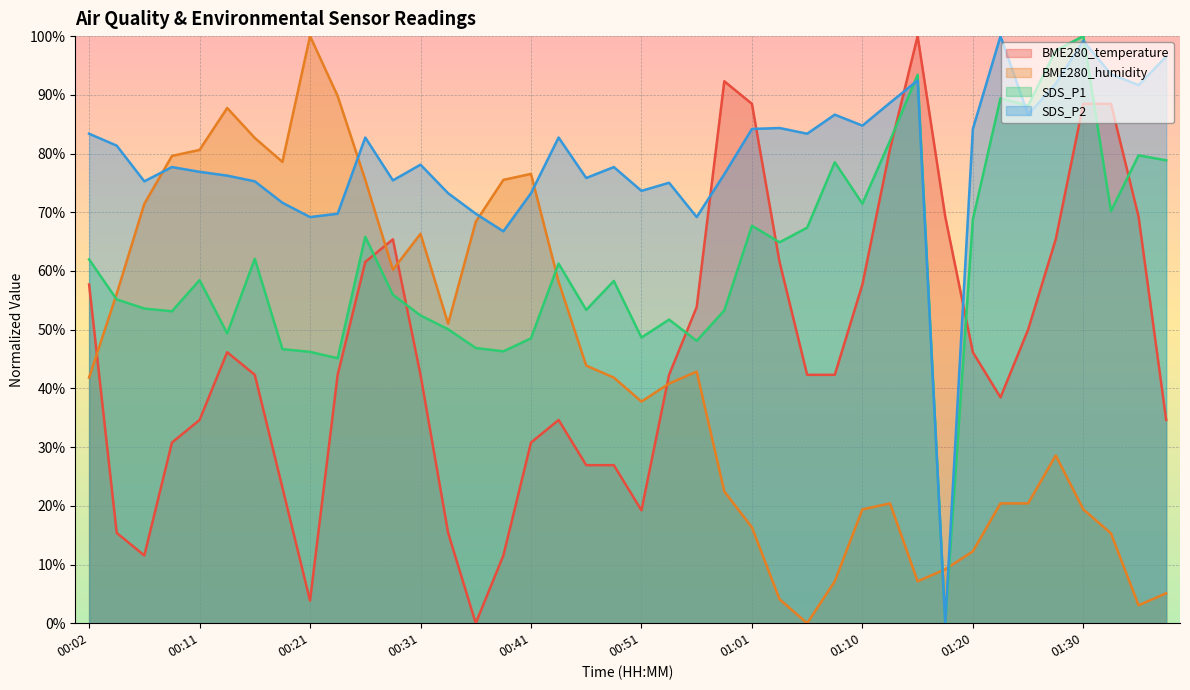

What is the difference between the SDS_P2 values at 01:05 and 01:32?

0.1